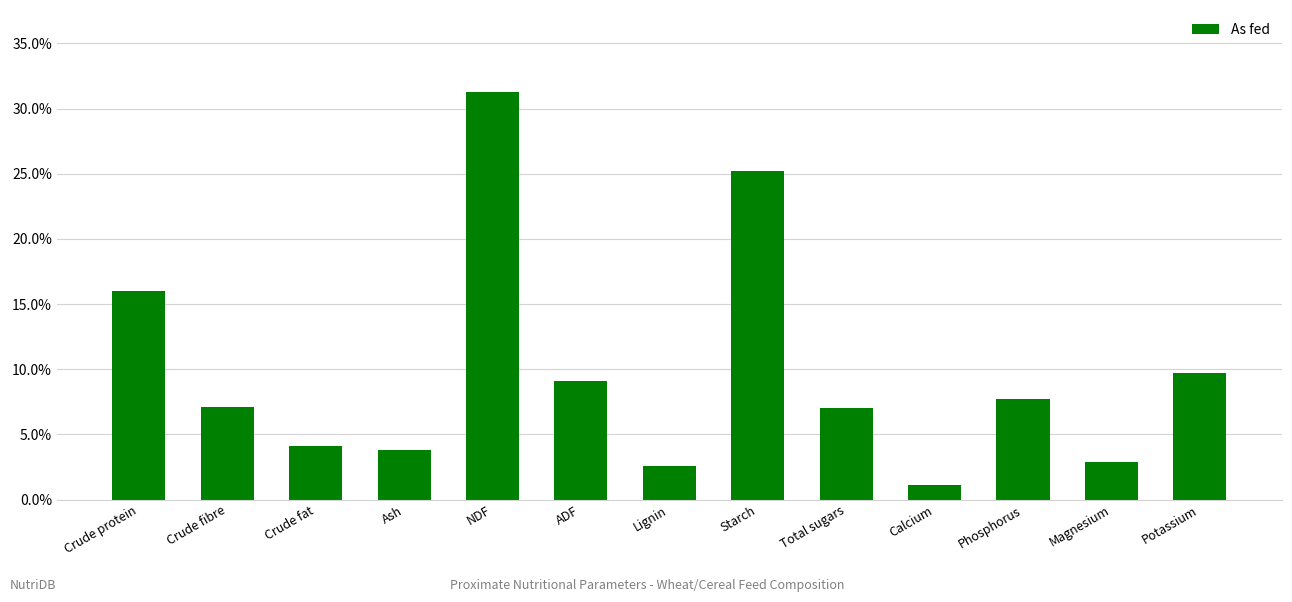

What is the change in value from Crude protein to Potassium?

-6.3